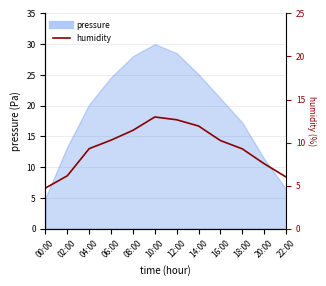

At which category does the data reach its first local peak?

10:00